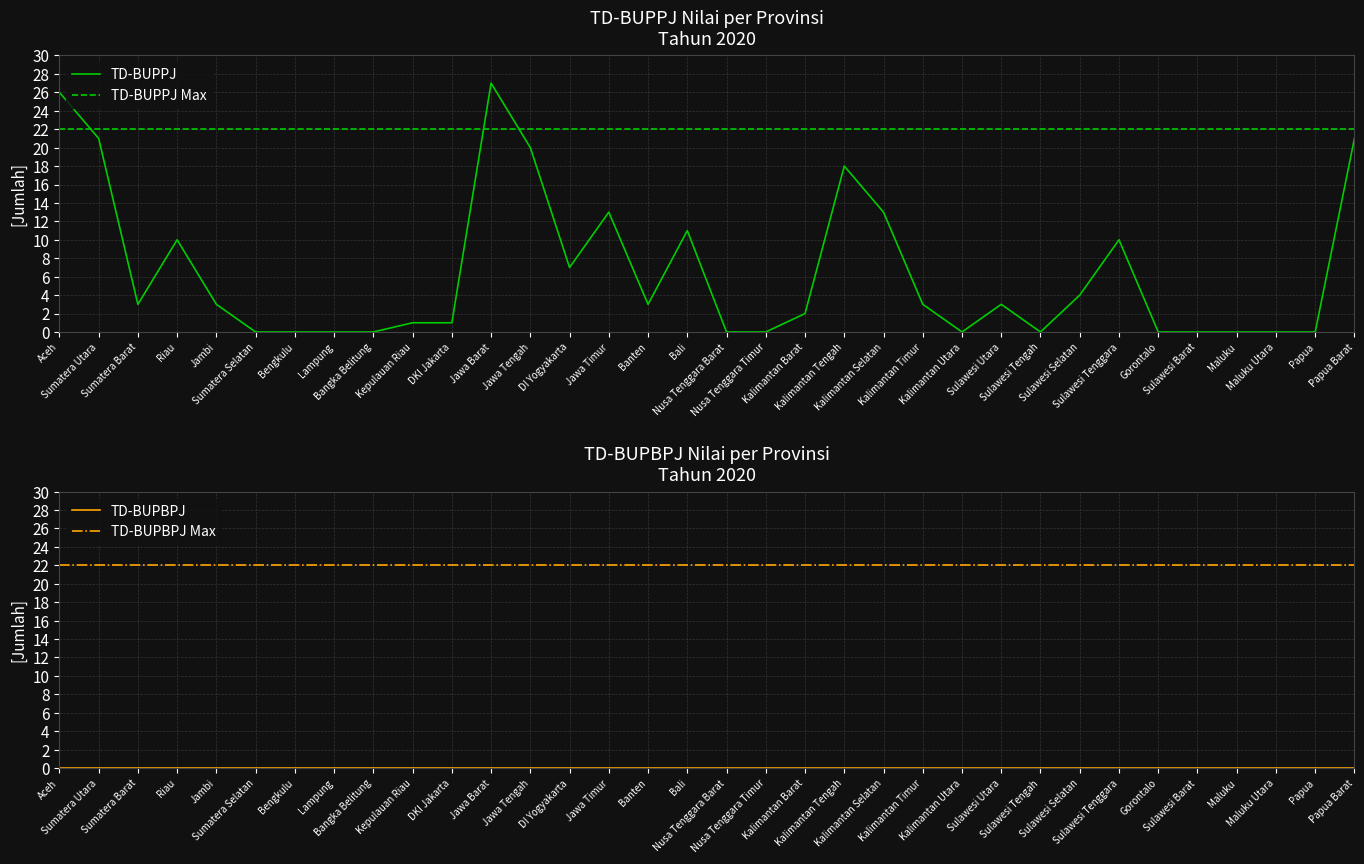

Rank the categories by value from lowest to highest.

Sumatera Selatan, Bengkulu, Lampung, Bangka Belitung, Nusa Tenggara Barat, Nusa Tenggara Timur, Kalimantan Utara, Sulawesi Tengah, Gorontalo, Sulawesi Barat, Maluku, Maluku Utara, Papua, Kepulauan Riau, DKI Jakarta, Kalimantan Barat, Sumatera Barat, Jambi, Banten, Kalimantan Timur, Sulawesi Utara, Sulawesi Selatan, DI Yogyakarta, Riau, Sulawesi Tenggara, Bali, Jawa Timur, Kalimantan Selatan, Kalimantan Tengah, Jawa Tengah, Sumatera Utara, Papua Barat, Aceh, Jawa Barat